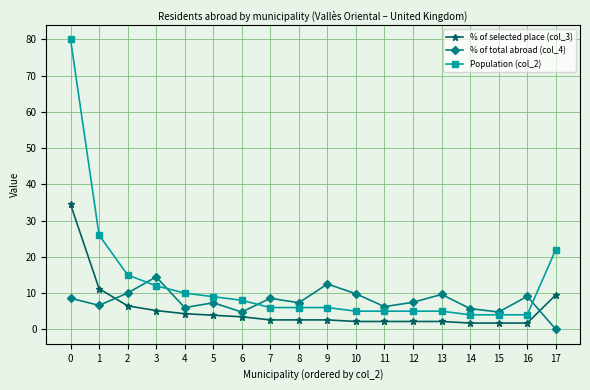

The % of selected place (col_3) series shows 34.5 at 0. True or false?

True